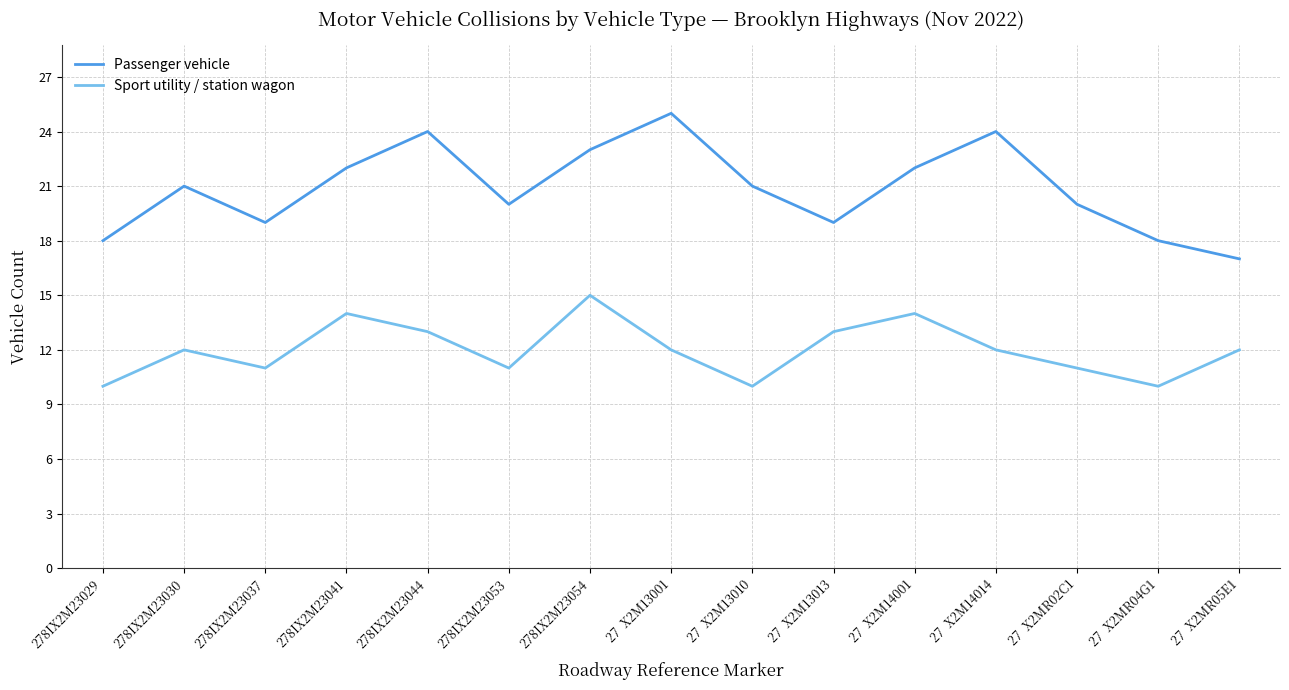

Where is the first local minimum for Passenger vehicle?

278IX2M23037